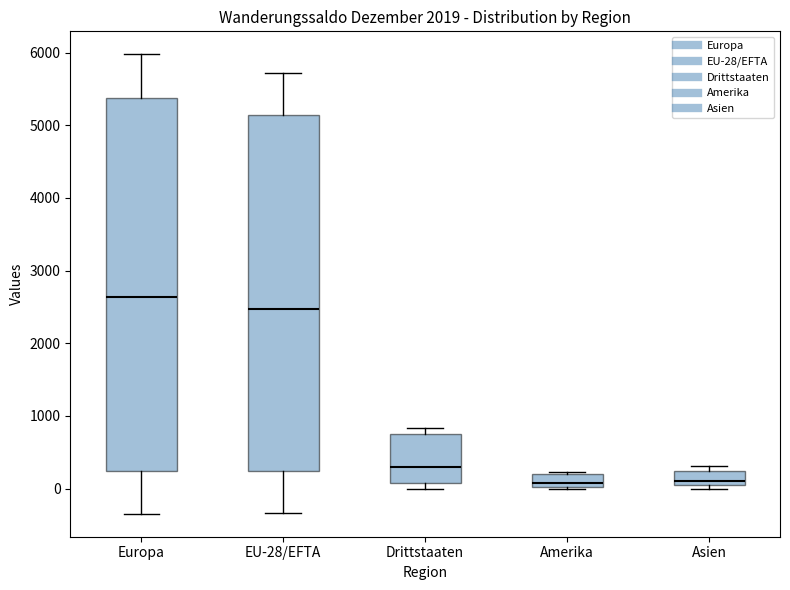

Which box is the tallest, from its lower edge to its upper edge?

Europa